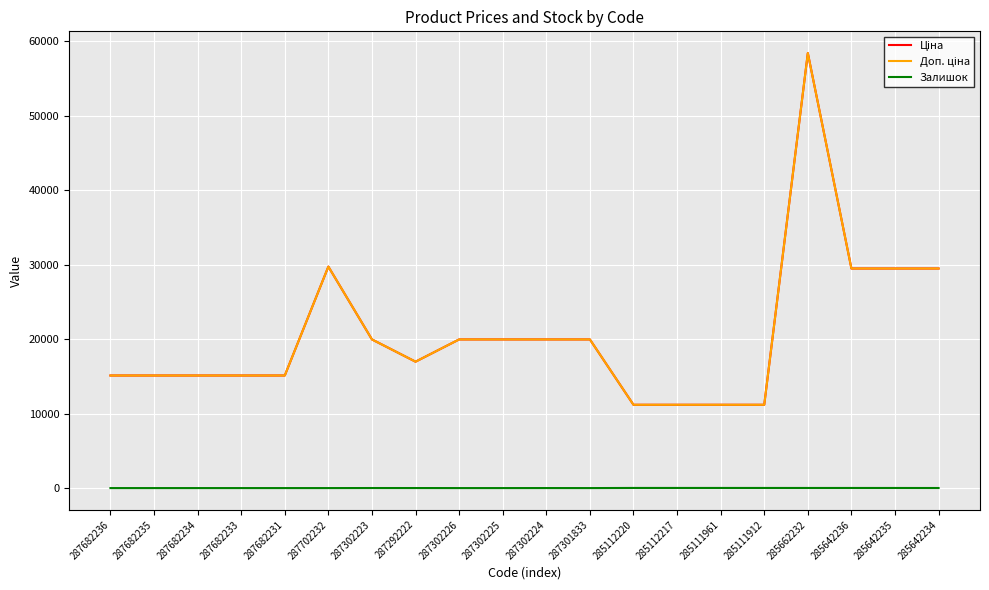

Does the chart display data point markers on the line(s)?

No